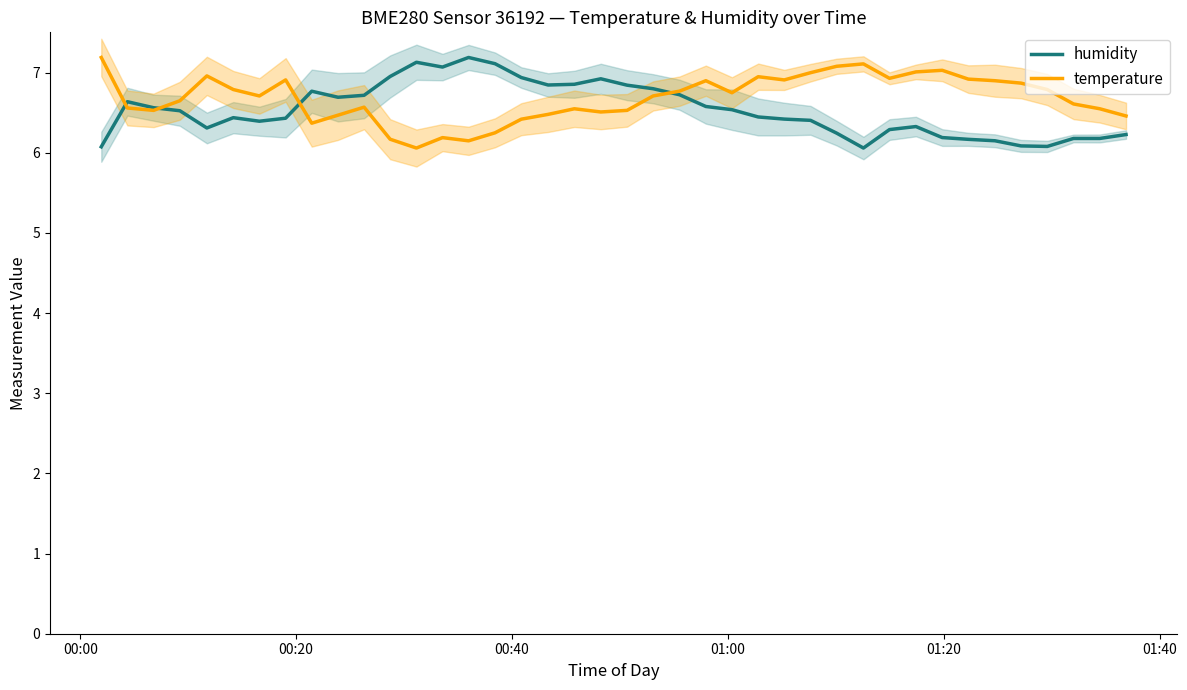

What is the sum of all temperature values?

267.3